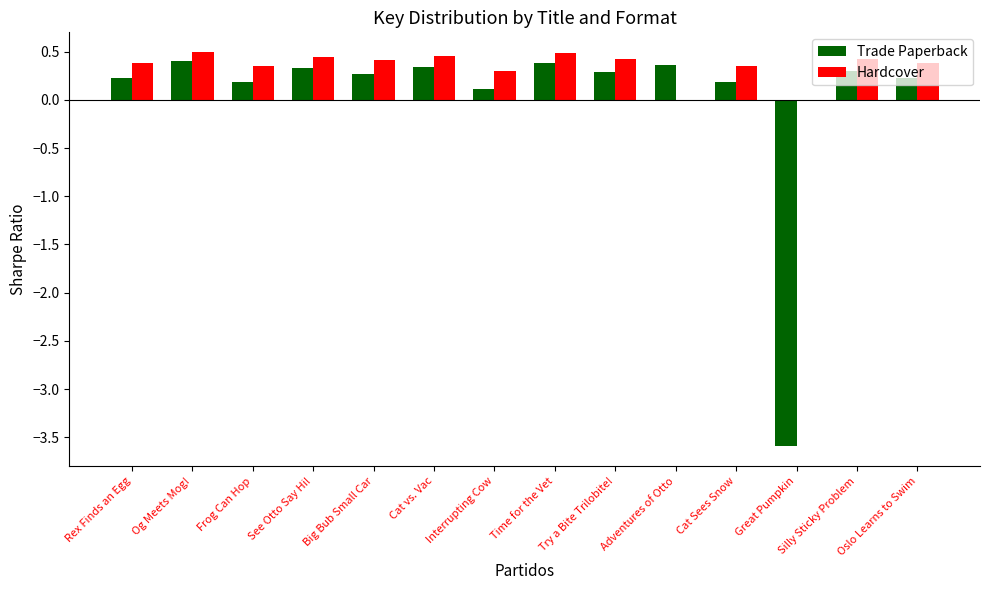

Are the bars grouped side by side (vs. stacked)?

Yes